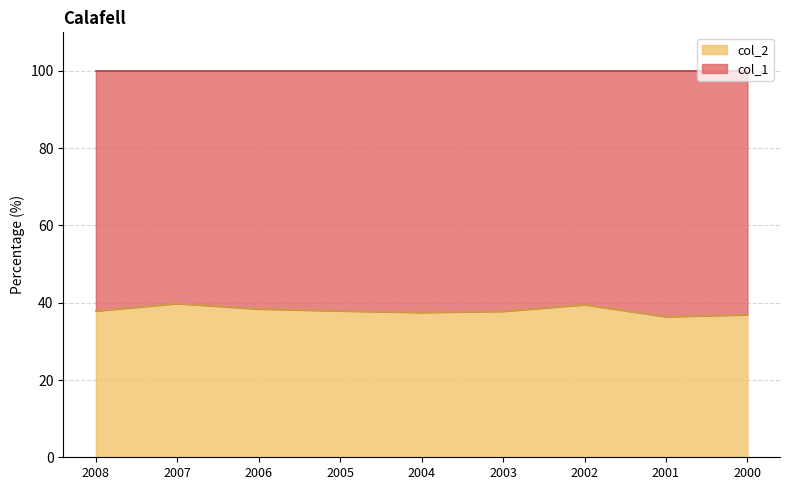

Does the chart display data point markers on the line(s)?

No